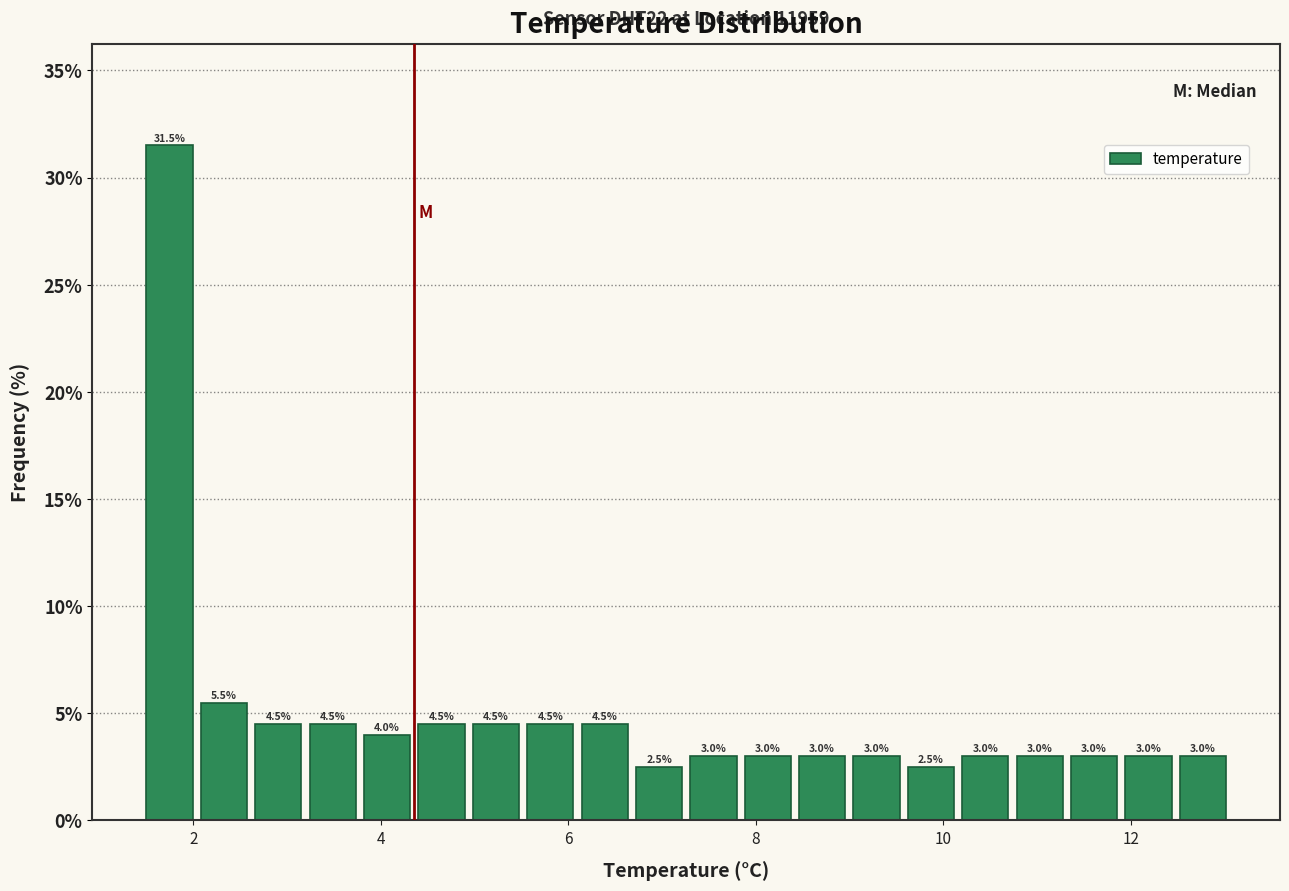

Around what value on the x-axis is the tallest bar? Give the approximate position of its centre, as read against the axis.

1.8